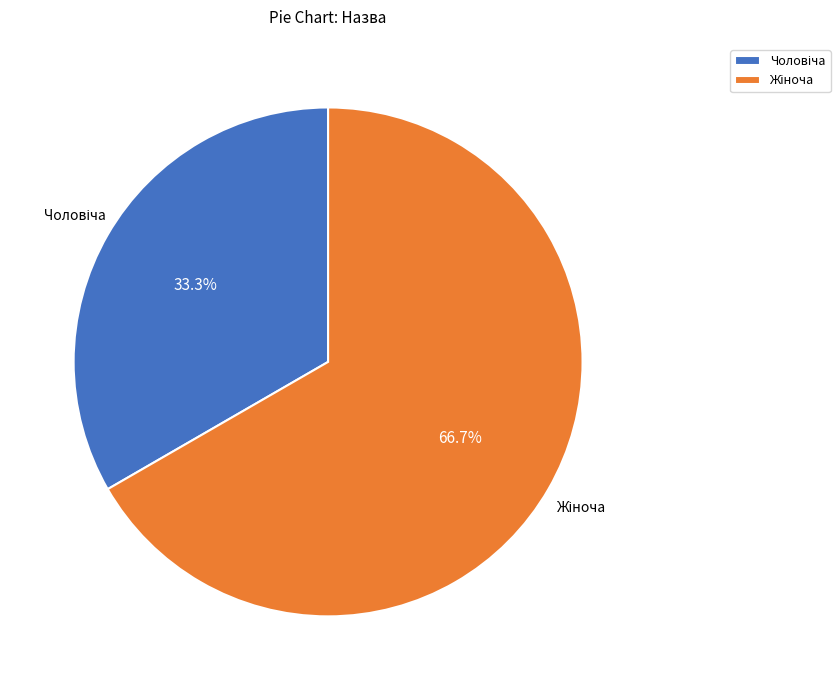

Is there any slice that represents more than half of the pie?

Yes